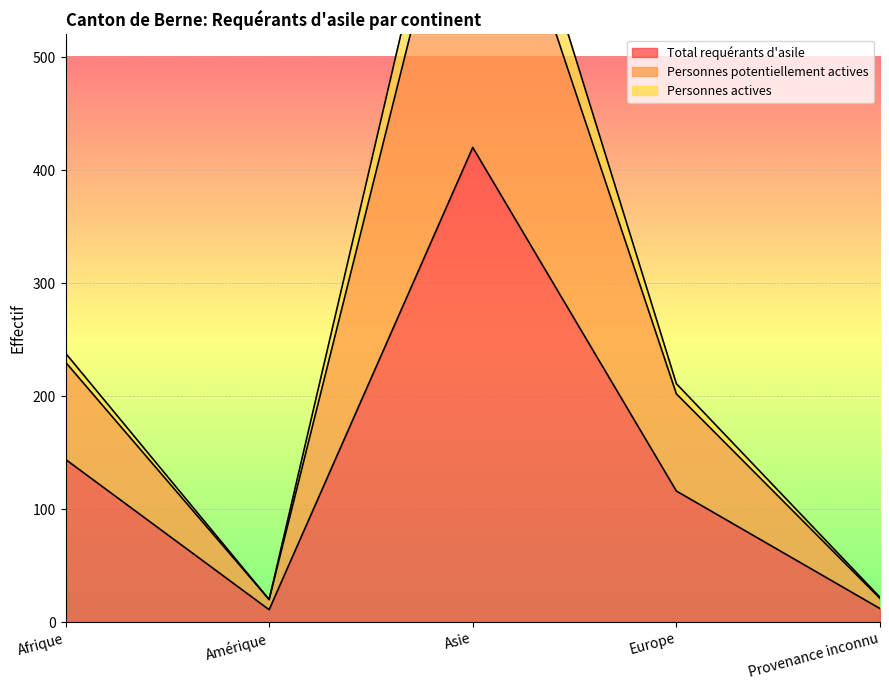

What is the approximate value of Total requérants d'asile at Provenance inconnu?

12